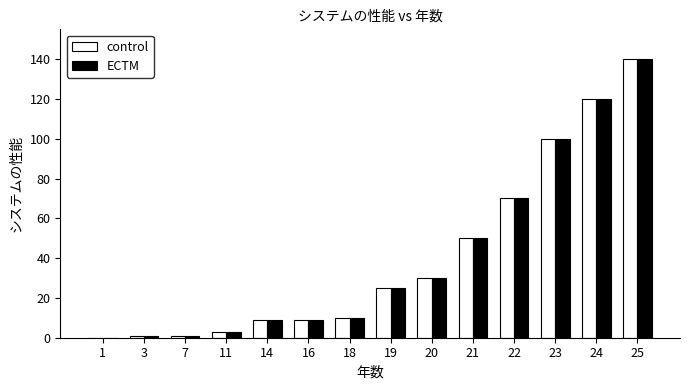

How many distinct data groups are displayed?

2